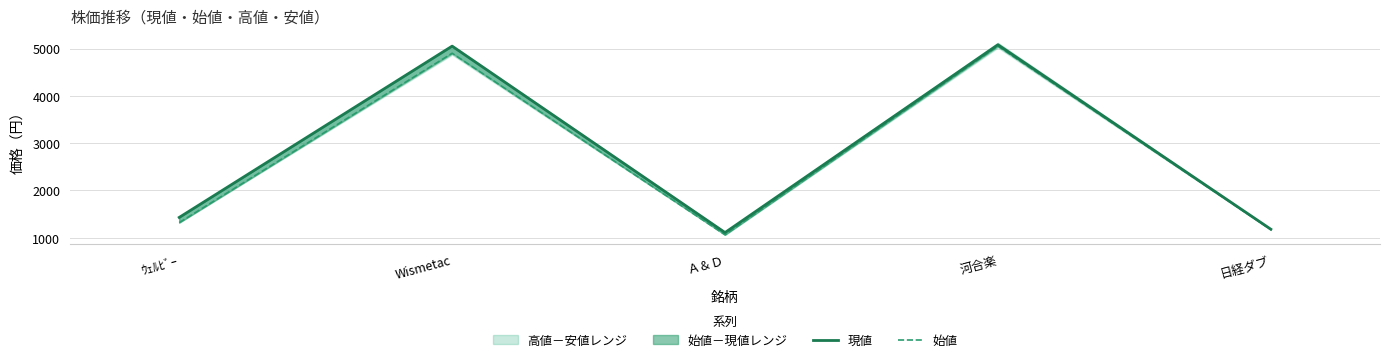

Where is the first local minimum for 始値?

Ａ＆Ｄ